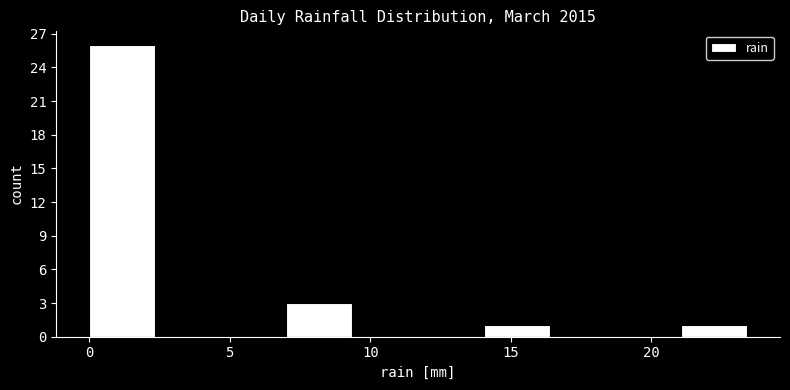

Reading left to right, transcribe this chart: for each bar, give the range it covers on the x-axis and its height. Neither the bar edges nor the heights are printed on the chart, so give them approximately, as read against the axes.

0.0 to 2.5: 26
2.5 to 4.5: 0
4.5 to 7.0: 0
7.0 to 9.5: 3
9.5 to 11.5: 0
11.5 to 14.0: 0
14.0 to 16.5: 1
16.5 to 18.5: 0
18.5 to 21.0: 0
21.0 to 23.5: 1